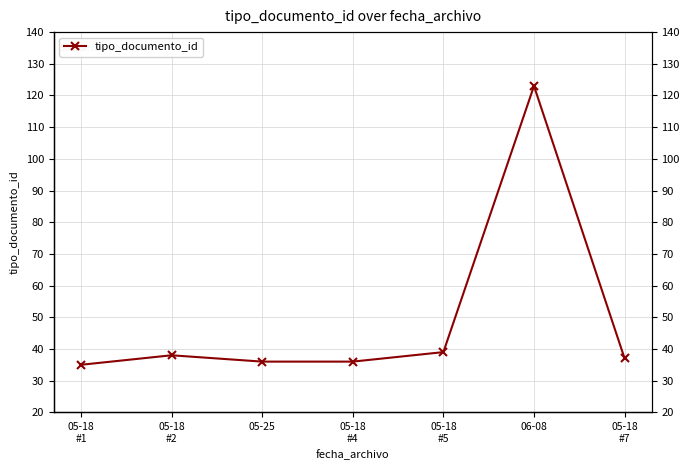

What is the label of the 4th point from the left?

05-18
#4